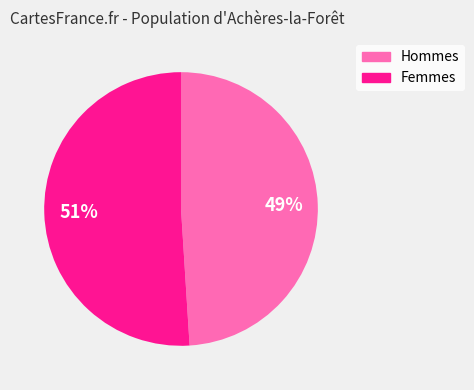

Is there a majority slice in this chart?

Yes